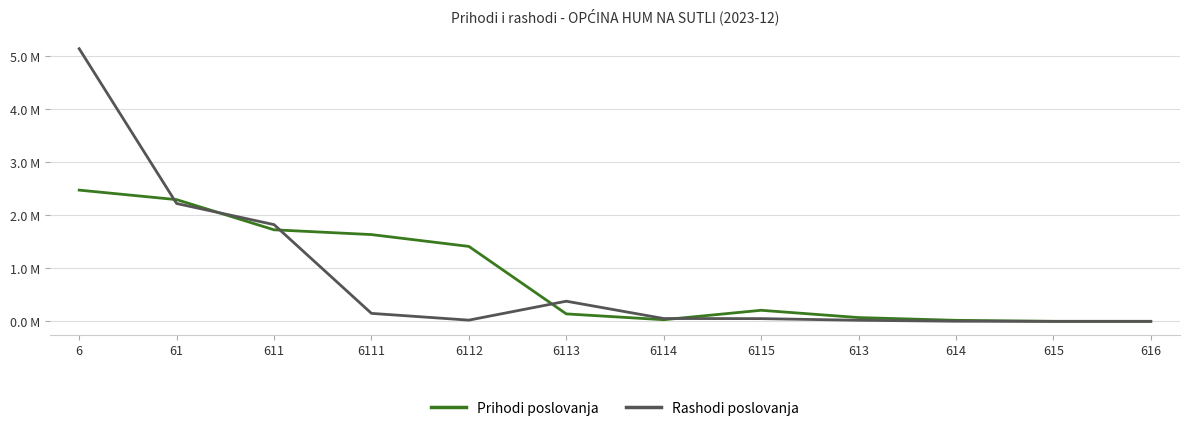

What are all the series names shown in the legend?

Prihodi poslovanja, Rashodi poslovanja